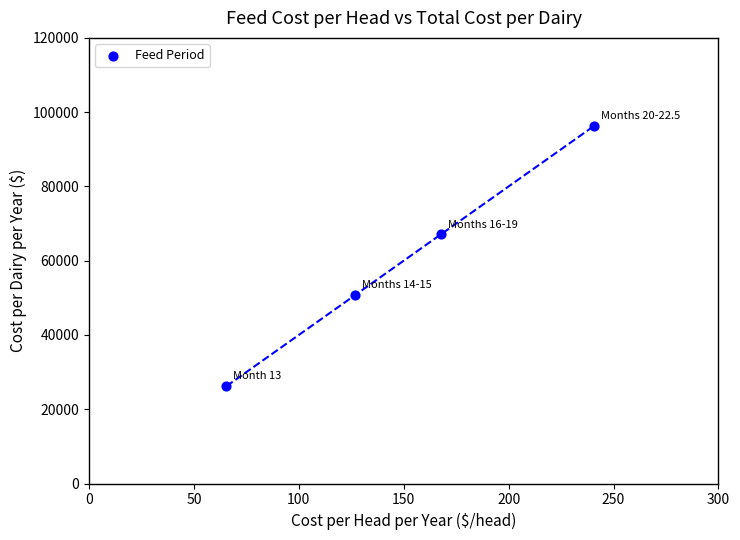

What is the range of X values (max minus min)?

175.4